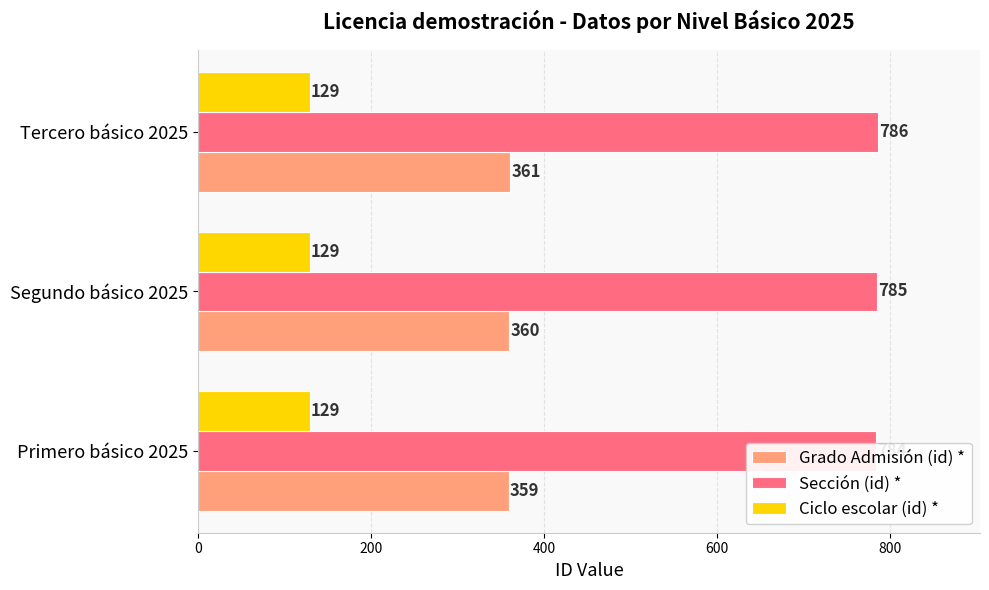

Which series has the largest total across all categories?

Sección (id) *